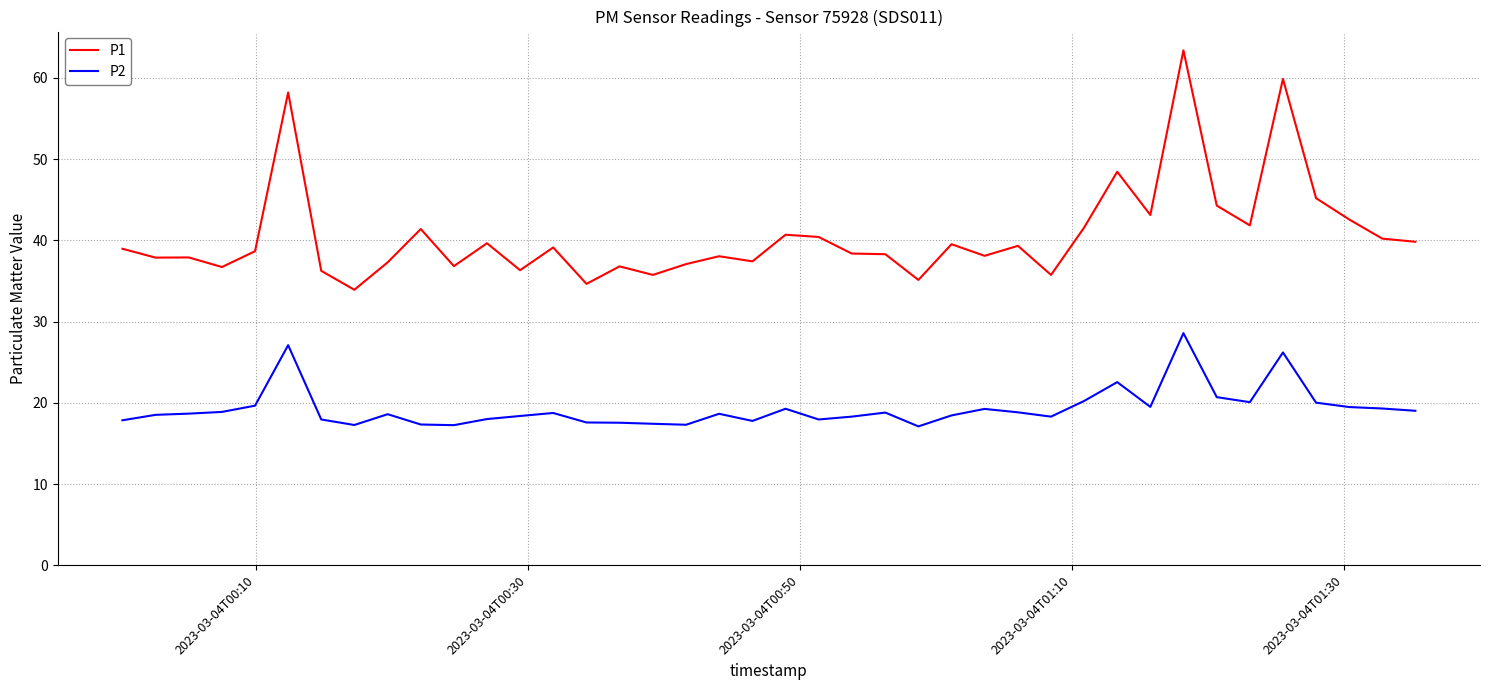

Which series has the widest spread of values?

P1